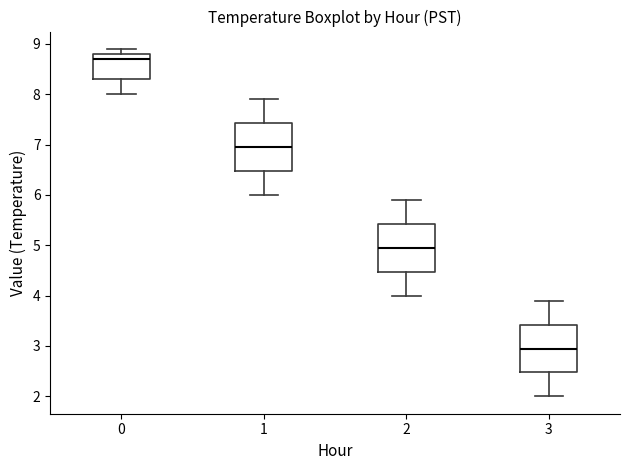

Which box has the lowest median line?

3